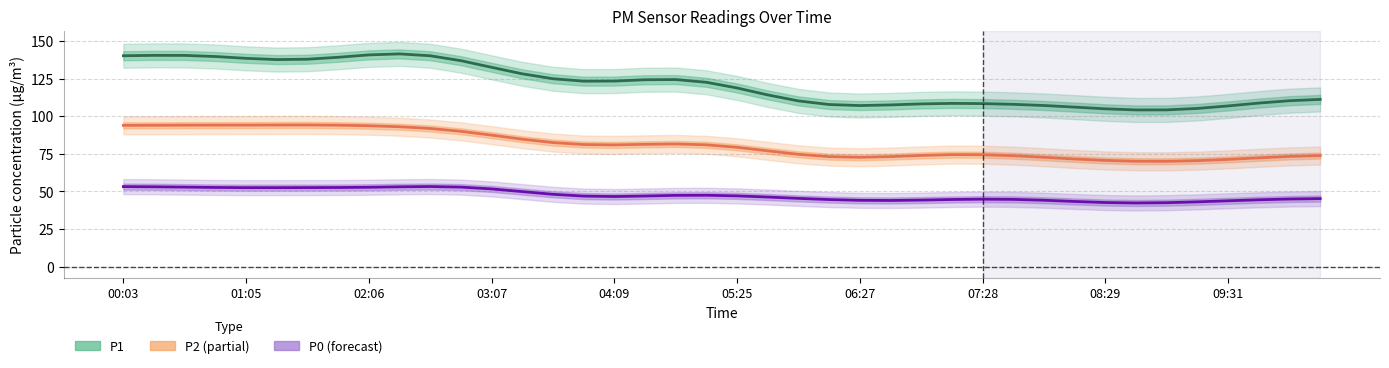

What is the difference between the highest and lowest values at 14?

76.9